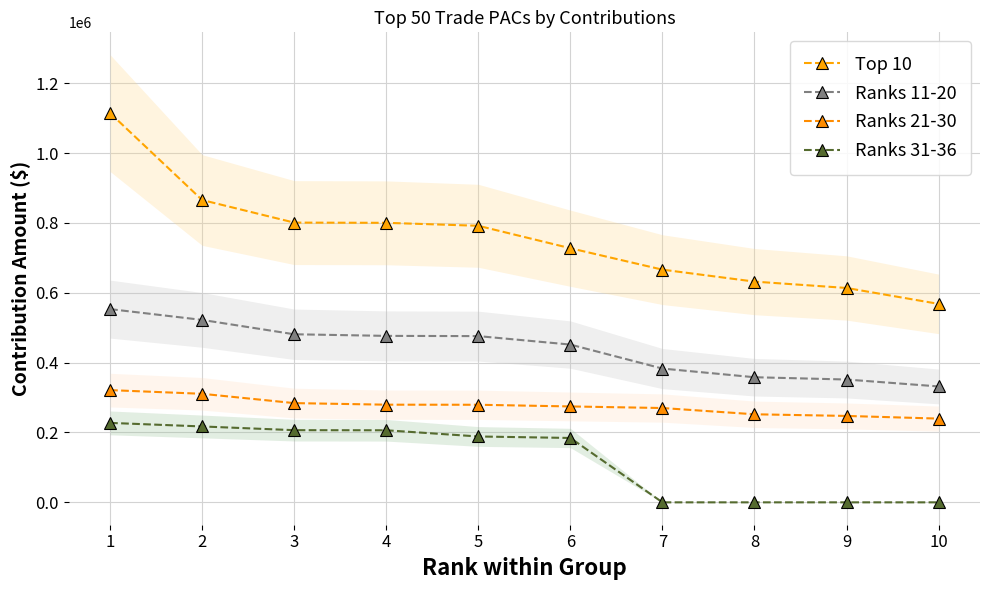

Is it true that Ranks 11-20 equals 82657 at 9?

False